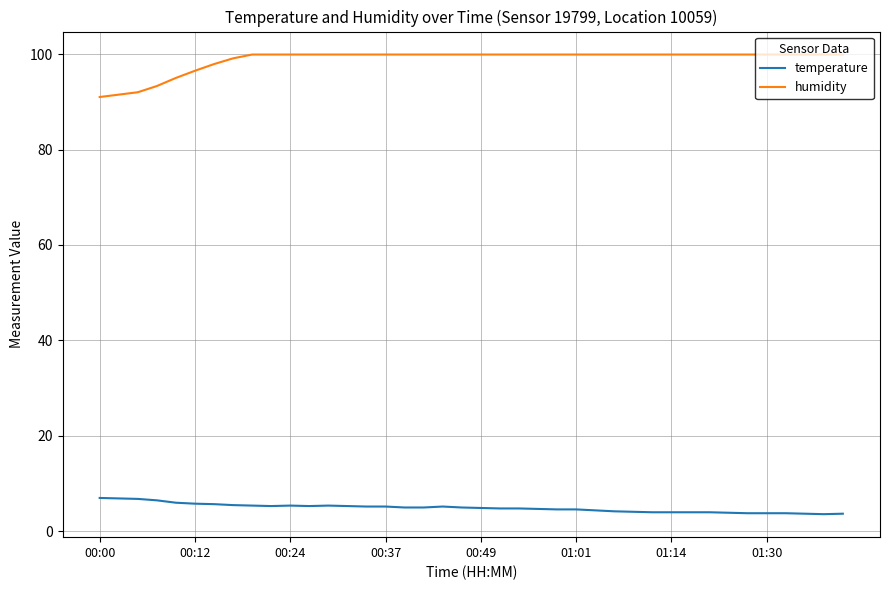

True or false: humidity and temperature cross at least once.

False